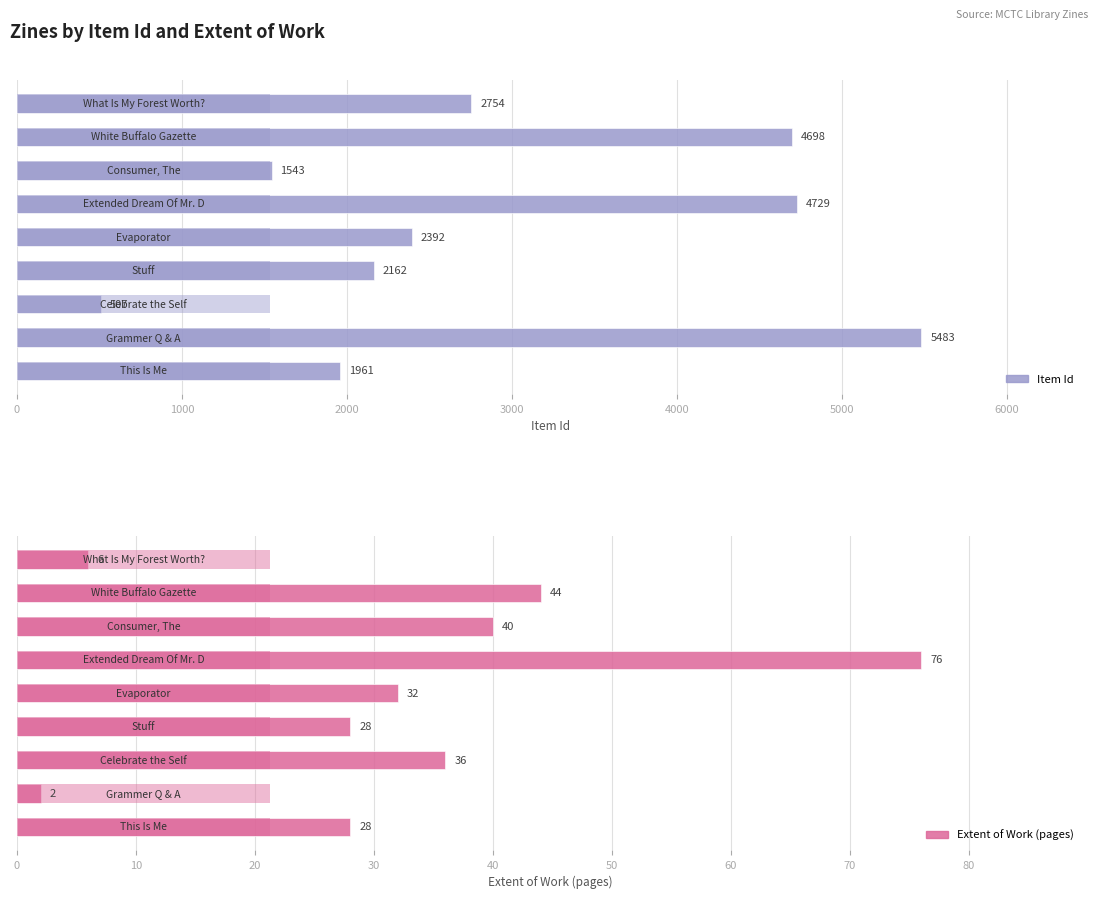

What position from the right is 0?

9